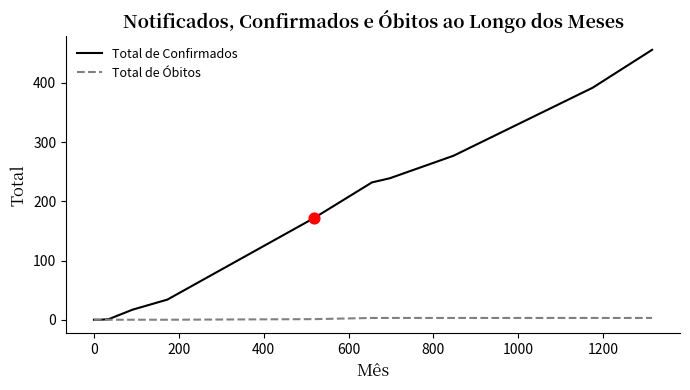

Which series has the widest spread of Y values?

Total de Confirmados